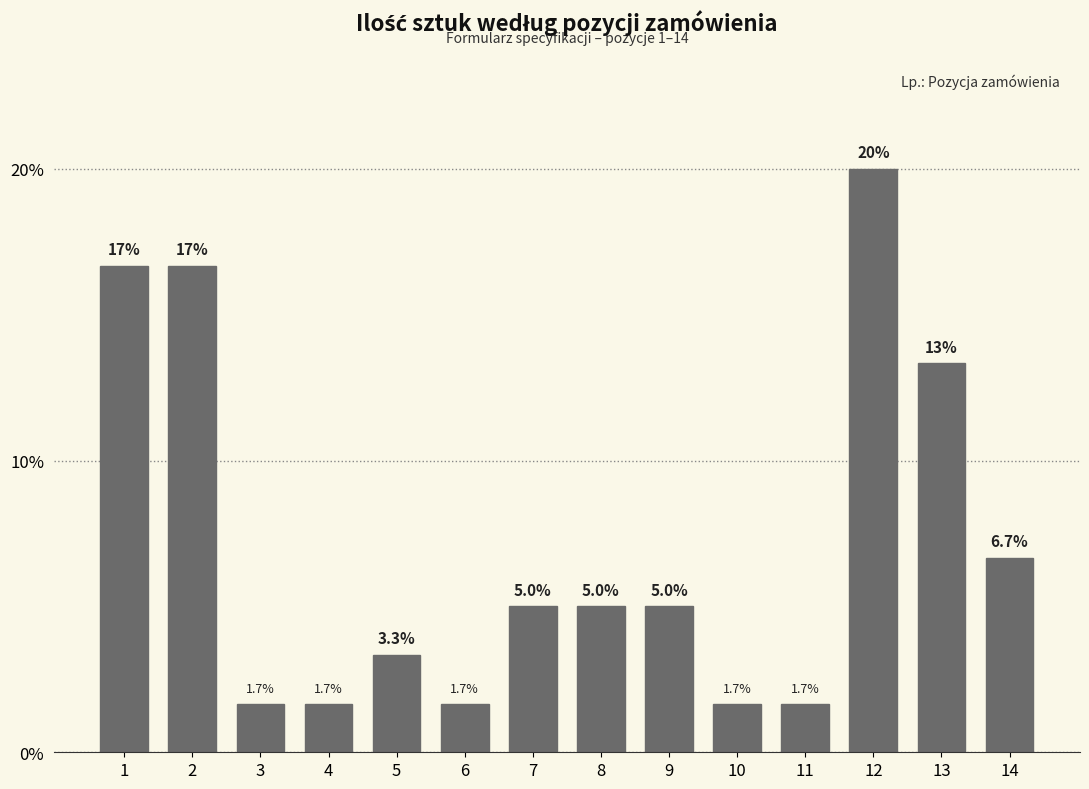

Reading right to left, list all the values displayed in this chart.

14=6.7	13=13.3	12=20.0	11=1.7	10=1.7	9=5.0	8=5.0	7=5.0	6=1.7	5=3.3	4=1.7	3=1.7	2=16.7	1=16.7